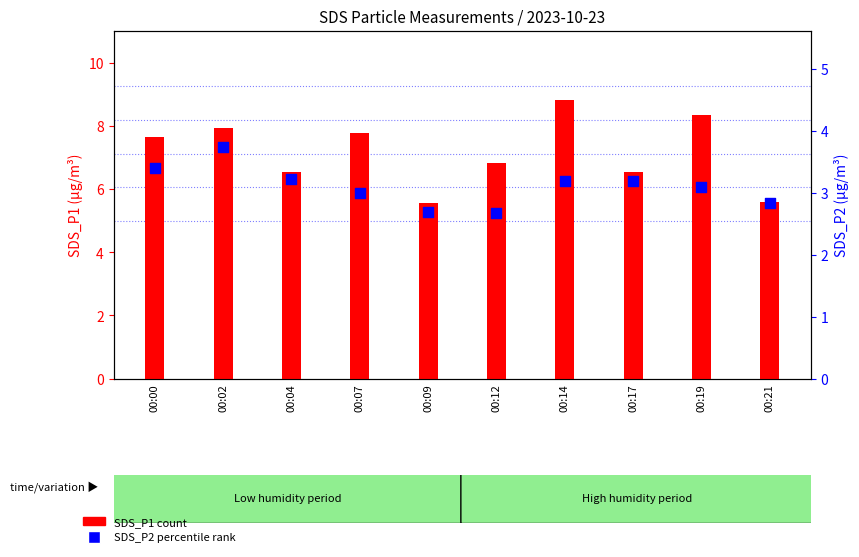

Which series contains the lowest Y value?

SDS_P2